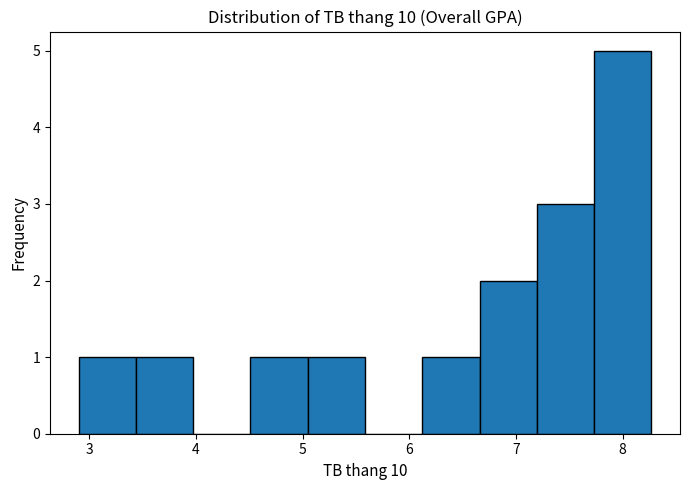

Which range on the x-axis has the tallest bar?

7.7 to 8.3